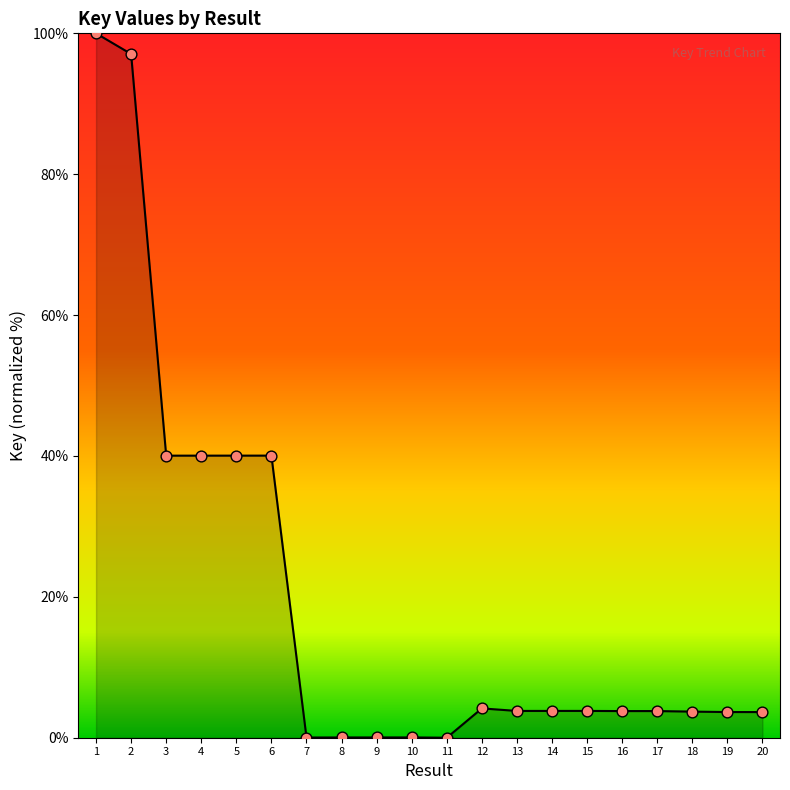

What is the change in value from 10 to 18?

+3.7